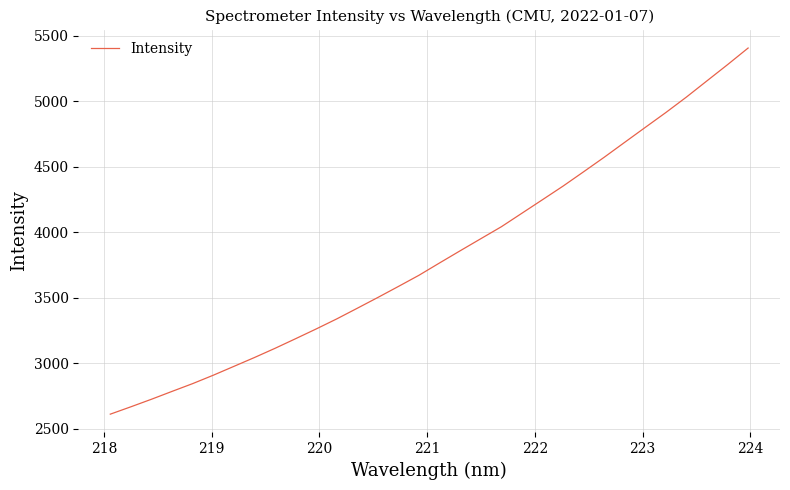

What is the greatest value displayed?

5404.6